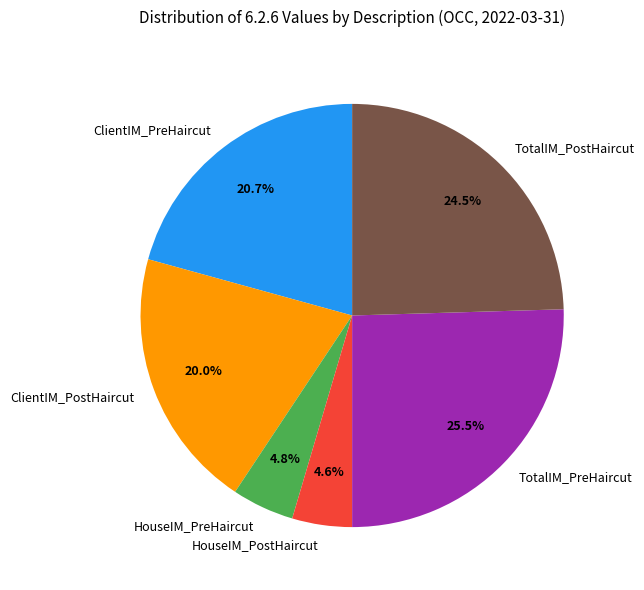

What is the total percentage of HouseIM_PostHaircut and TotalIM_PostHaircut?

29.1%